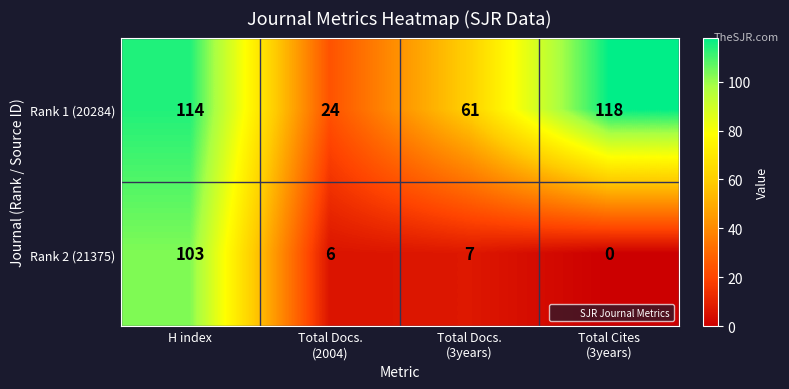

What is the average value of the Rank 1 (20284) series?

79